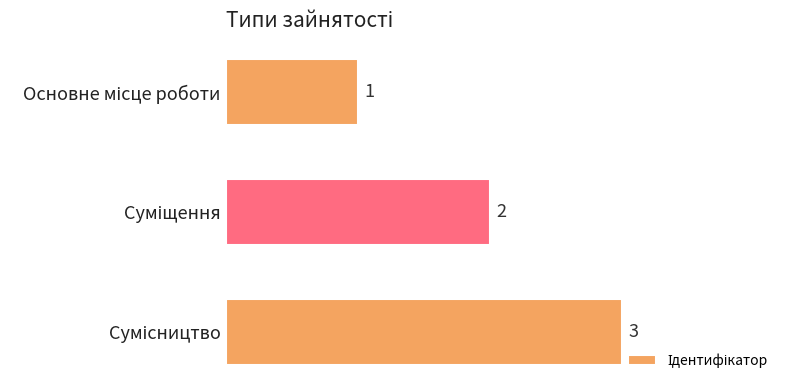

Count the values in the range 1 to 3.

3